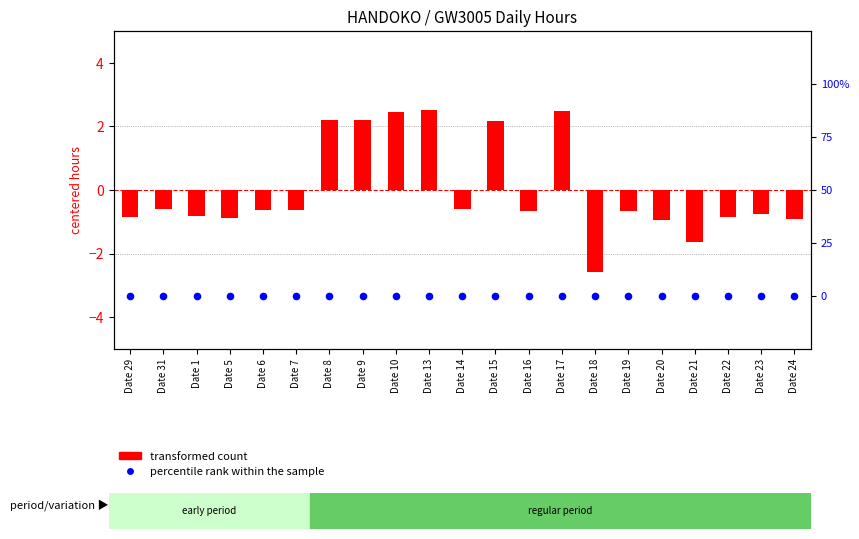

Which series has the largest total across all categories?

transformed count